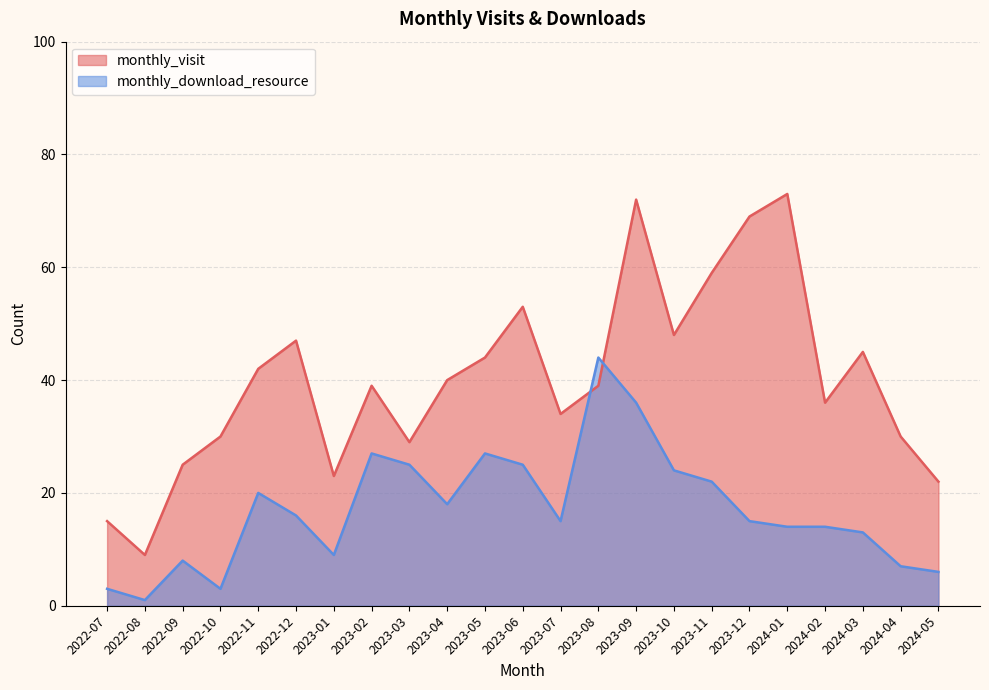

What position from the left is 2023-05?

11